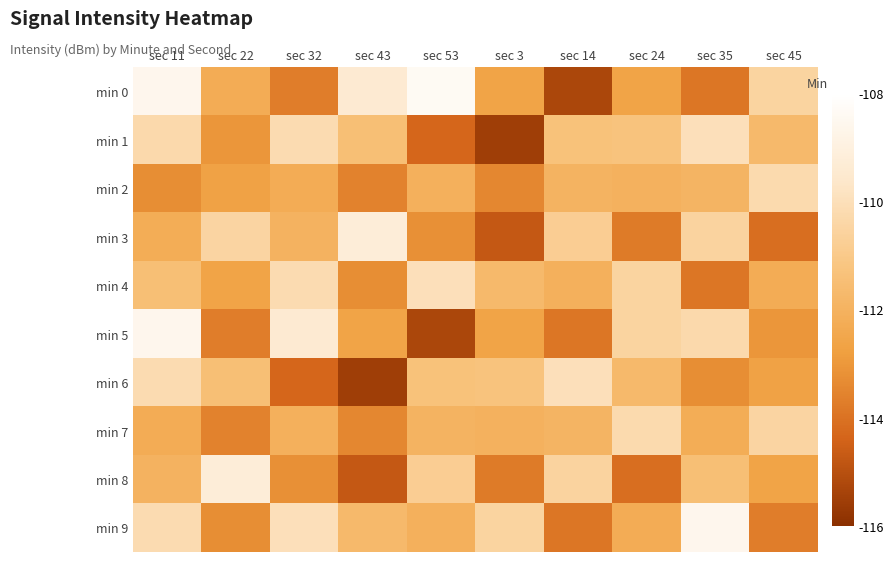

What is the spread (max minus min) of values at sec 3?

5.0